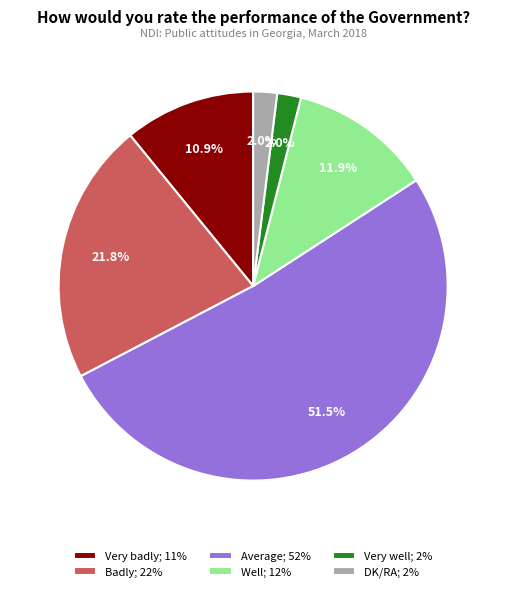

To the nearest percent, what portion does Very badly represent?

11%